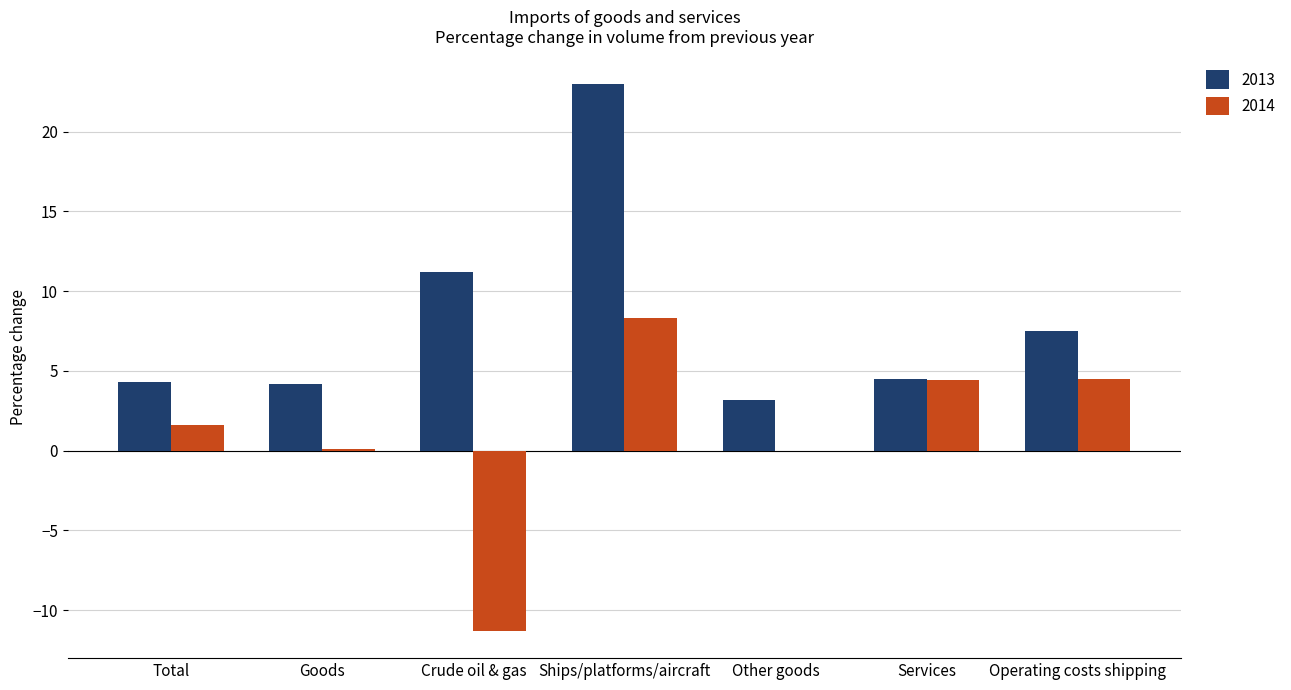

What is the sum of the 2014 values at Operating costs shipping and Other goods?

4.5